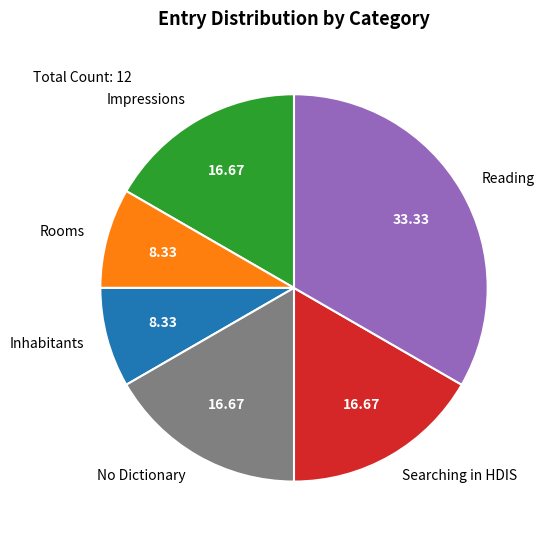

What is the ratio of the value at Reading to the value at Rooms?

4.0